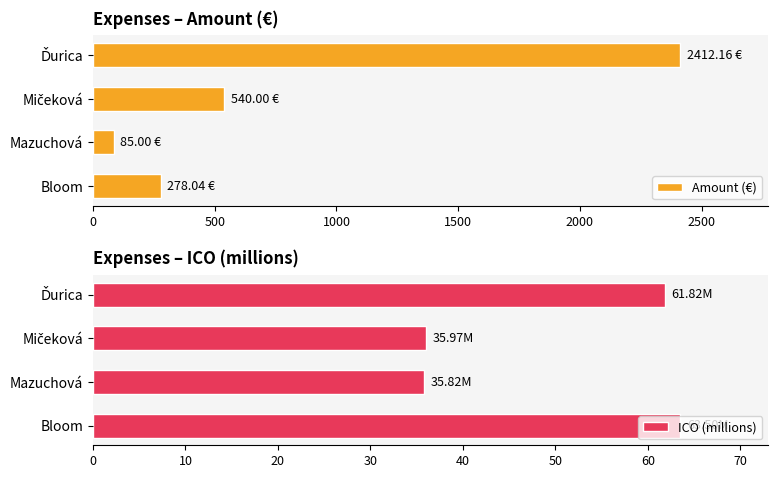

How many bars are there in each group?

2